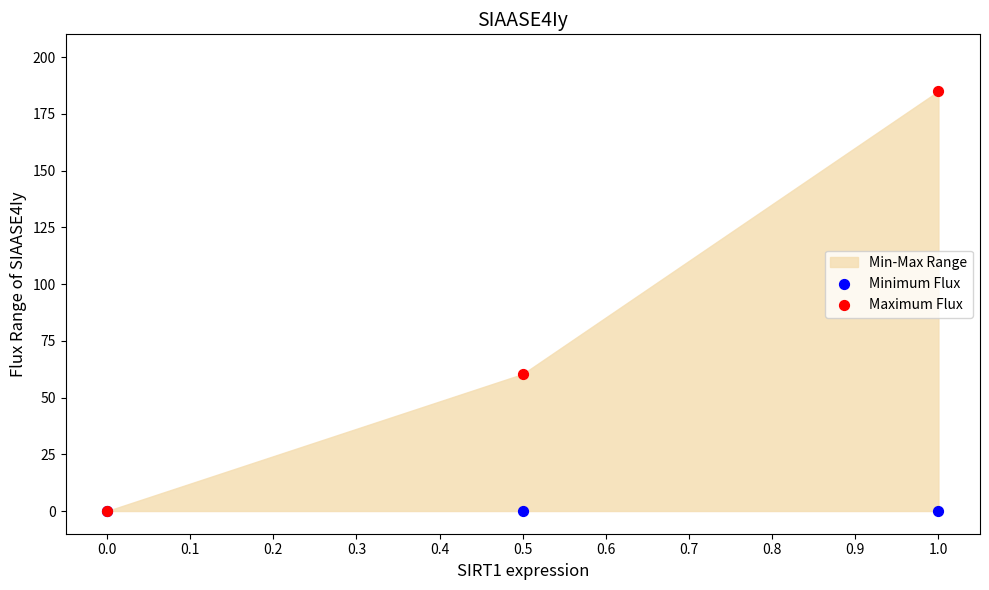

Across all series, what Y value is closest to 92?

60.4